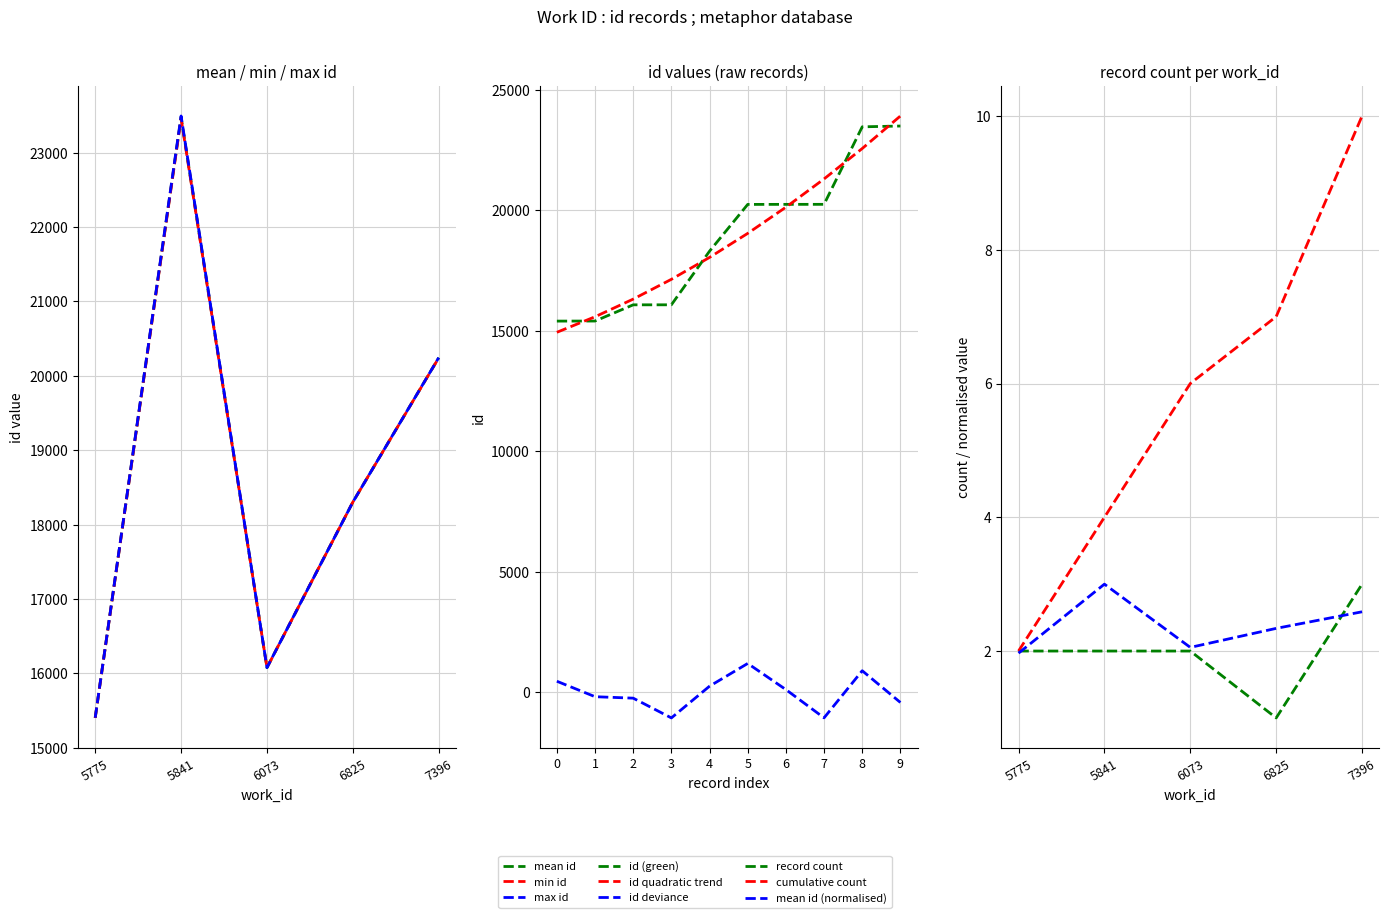

What is the sum of the values at 8 and 2?

39535